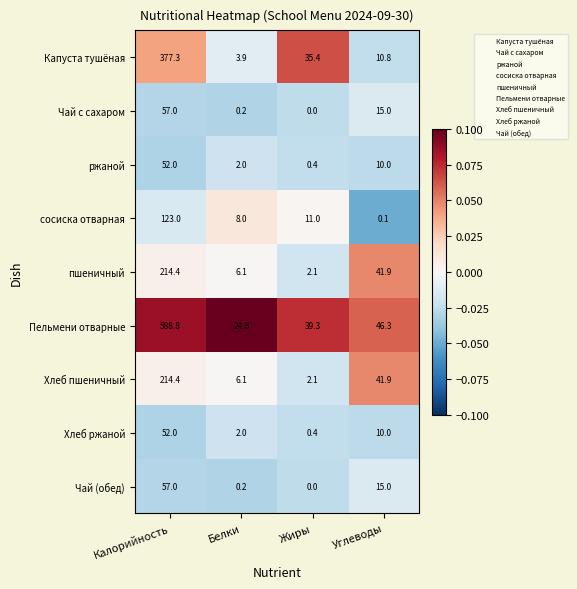

Which series has the largest total across all categories?

Пельмени отварные